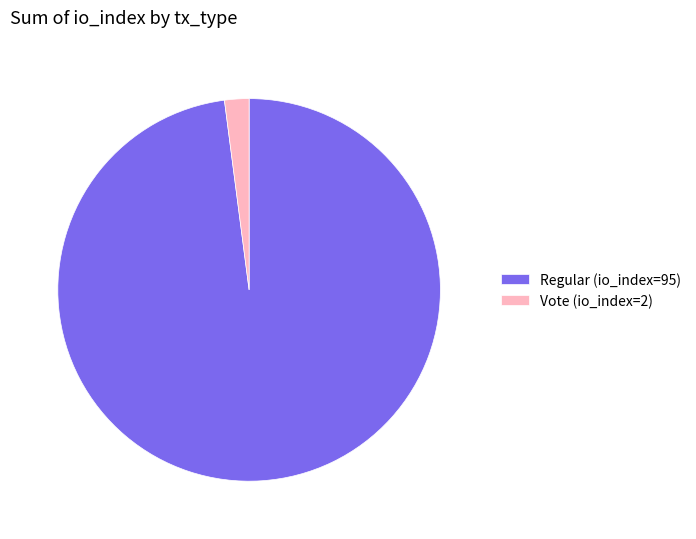

The Vote (io_index=2) slice represents 2% of the pie. True or false?

True